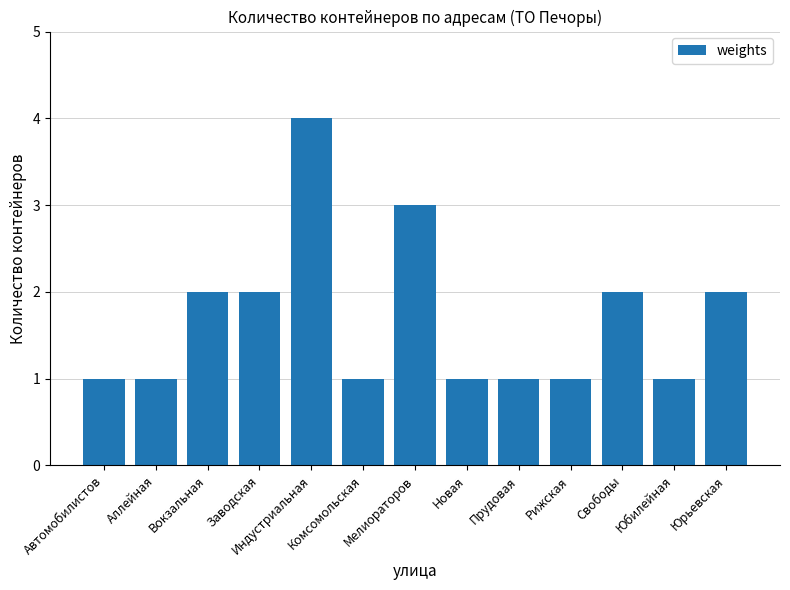

Reading right to left, what are all the values shown in this chart?

Юрьевская=2	Юбилейная=1	Свободы=2	Рижская=1	Прудовая=1	Новая=1	Мелиораторов=3	Комсомольская=1	Индустриальная=4	Заводская=2	Вокзальная=2	Аллейная=1	Автомобилистов=1